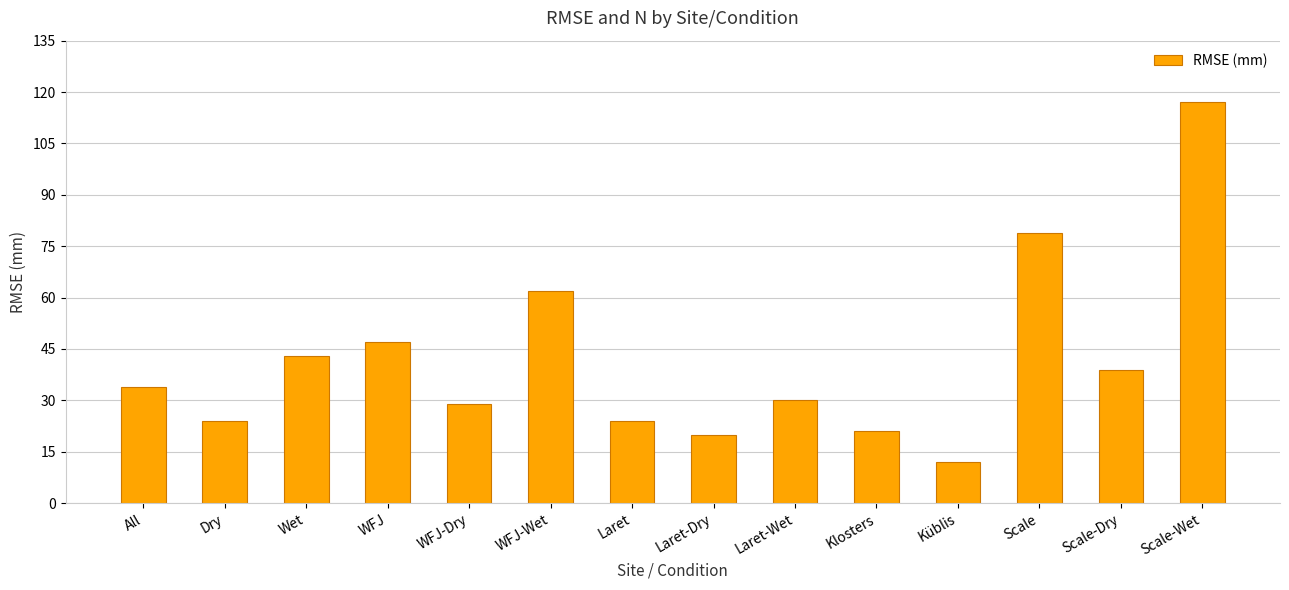

Approximately how many times larger is the value at Laret-Wet compared to Wet?

0.7